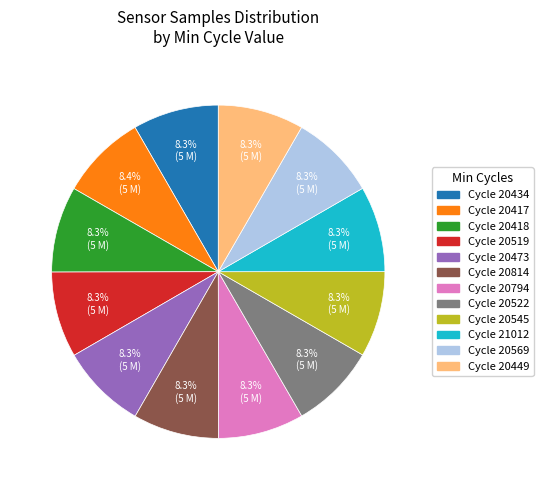

Is there a majority slice in this chart?

No